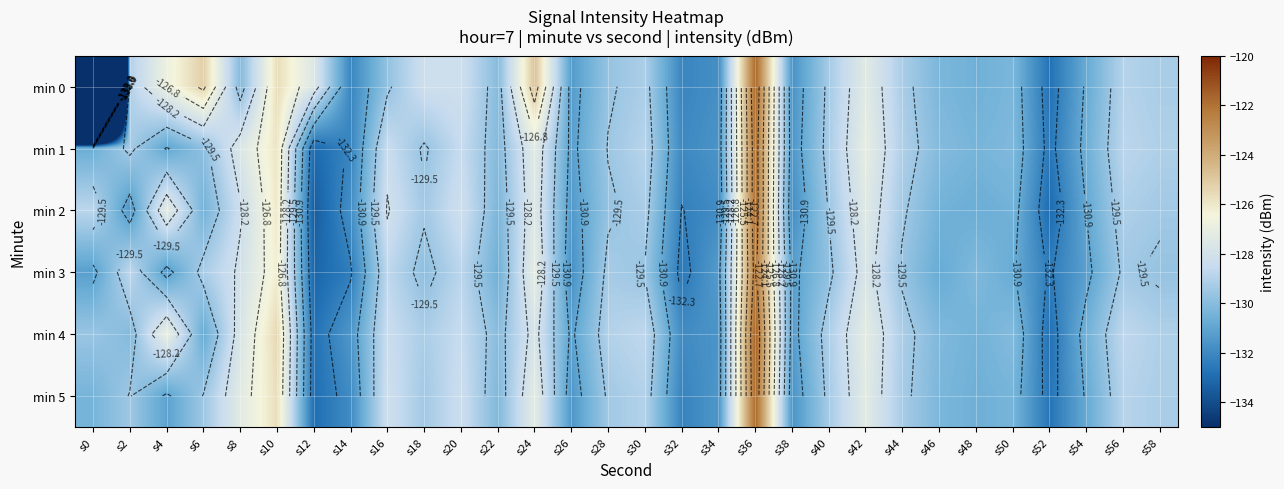

The value of min 1 at s6 is -202.5. True or false?

False